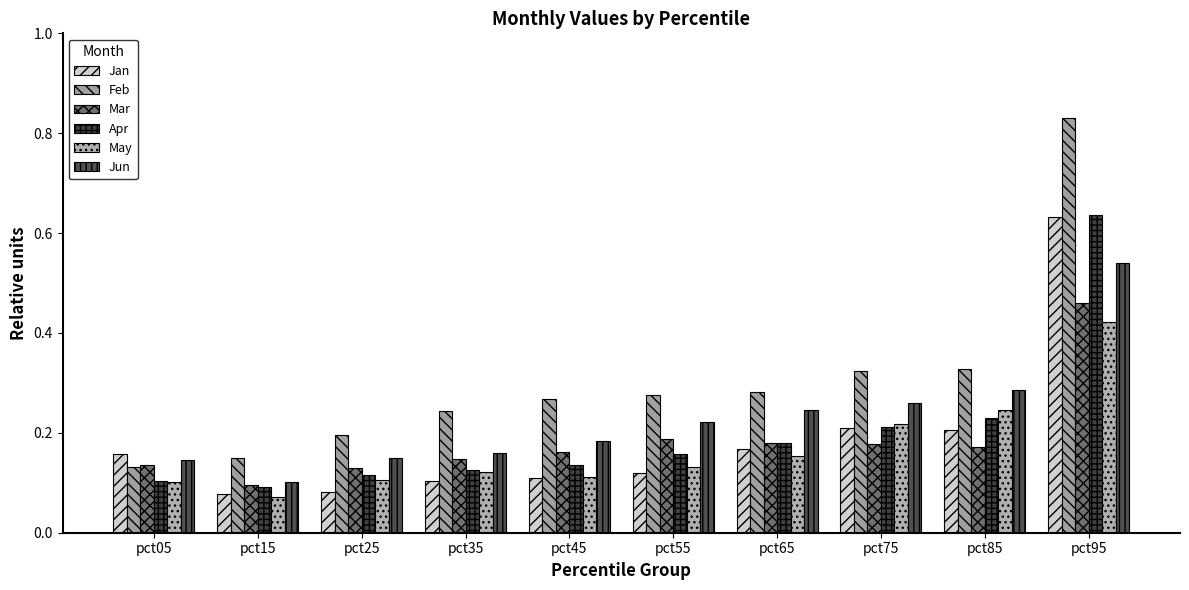

Is the value of Mar at pct75 greater than the value of Jan at pct95?

No